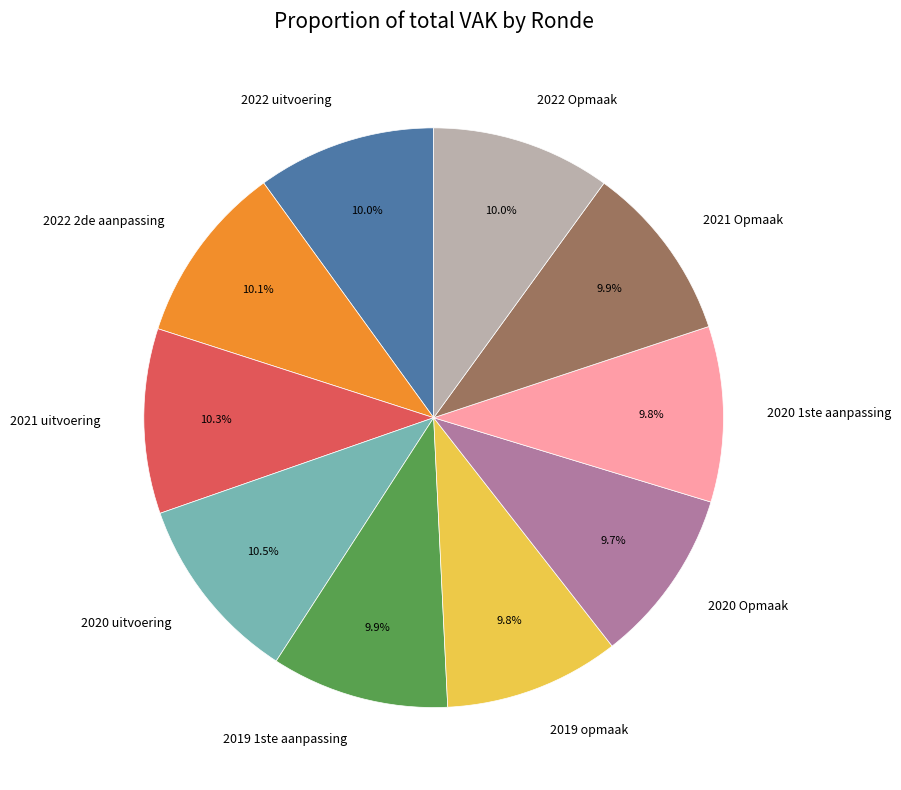

To the nearest percent, what percentage of the pie is 2020 Opmaak?

10%